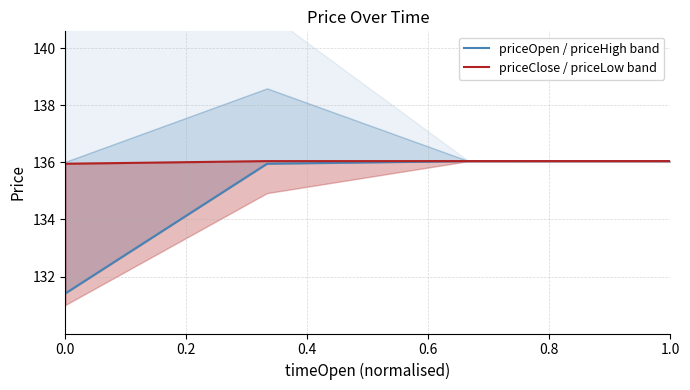

Does the chart display data point markers on the line(s)?

No